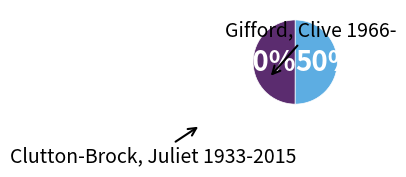

How many segments does this pie chart have?

2